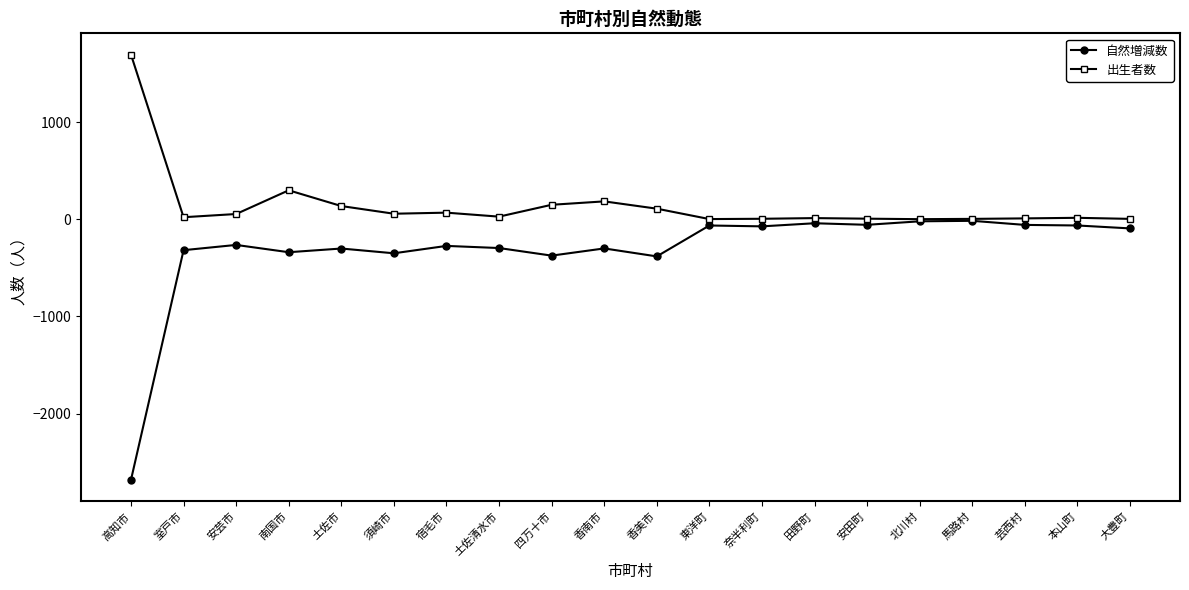

Where is 出生者数 nearest to the value 847?

南国市